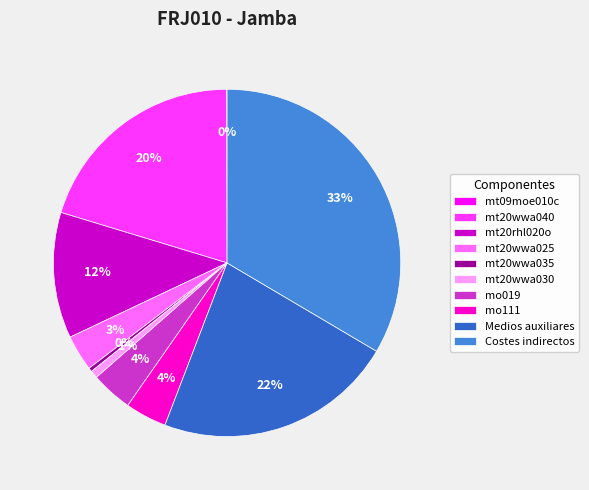

To the nearest percent, what portion does Costes indirectos represent?

33%